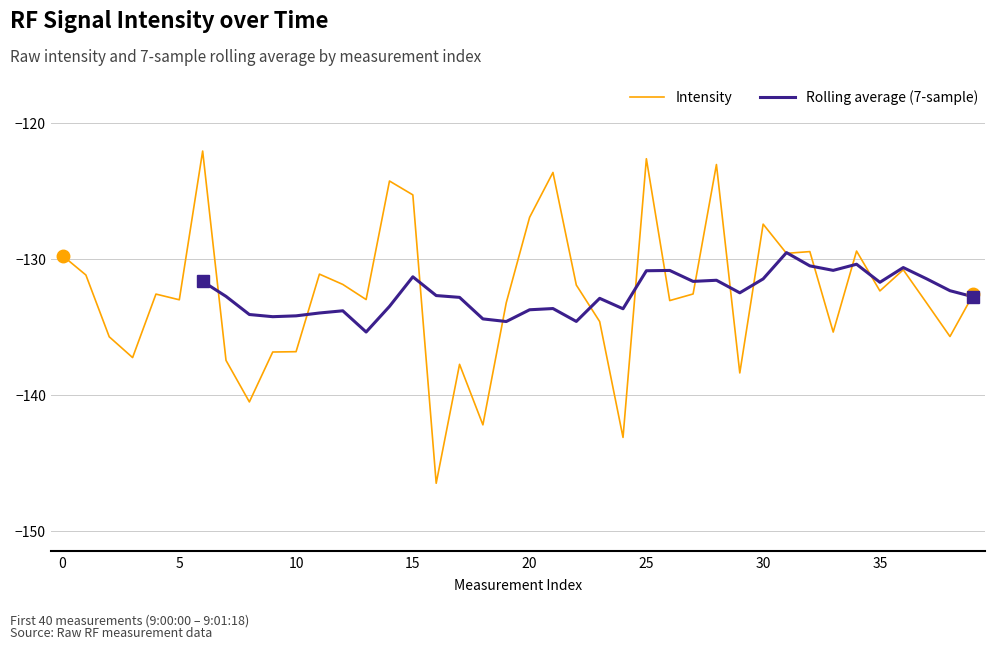

How many interior local peaks (higher than both neighbors) does the data have?

12